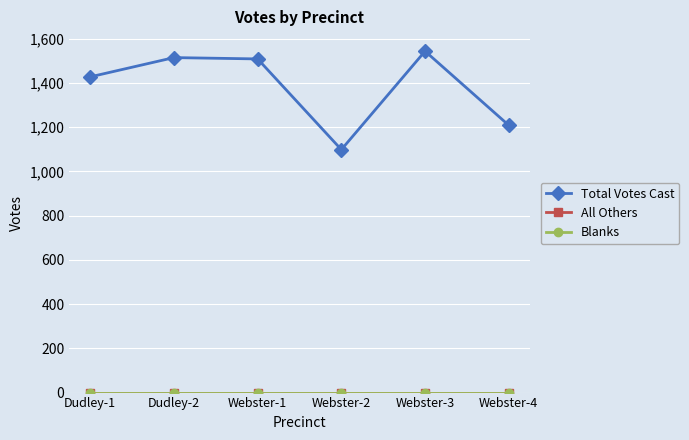

Does the chart have visible grid lines?

Yes